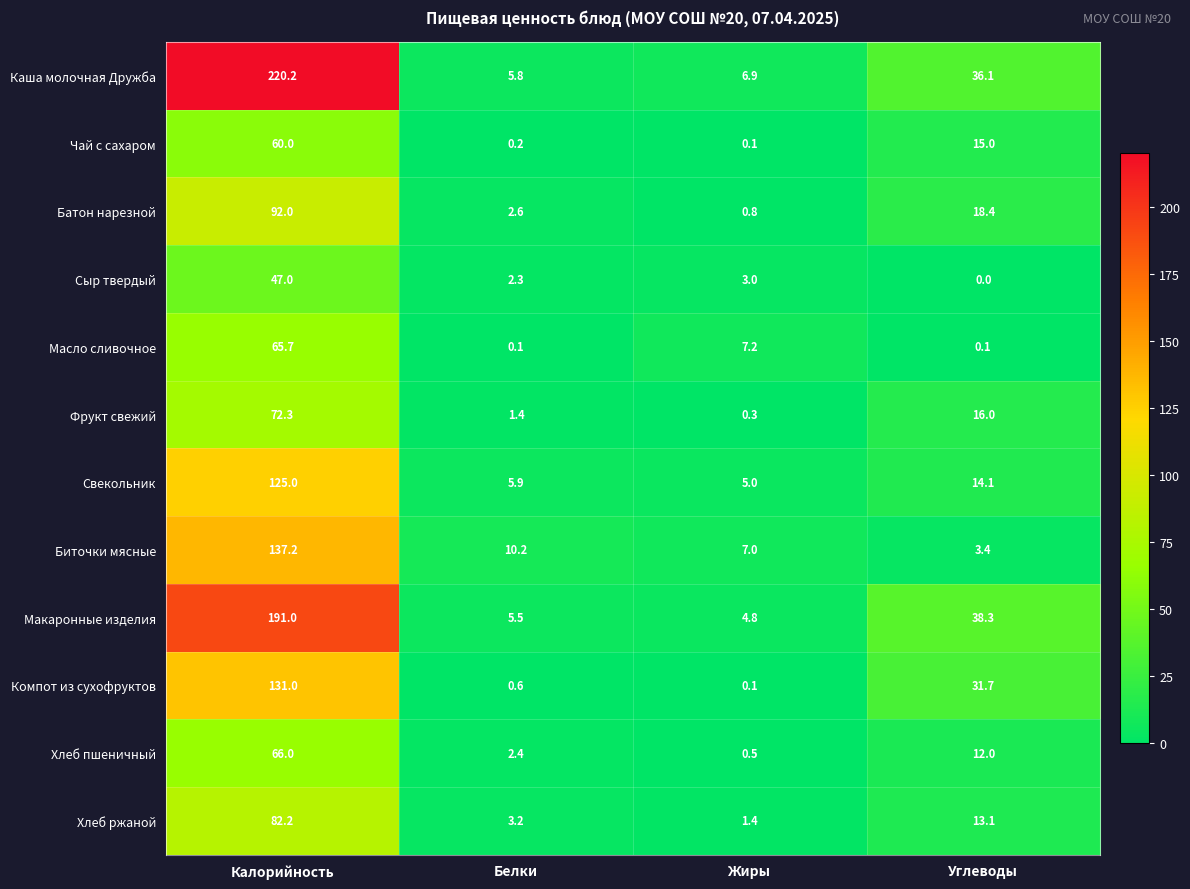

How many distinct data groups are displayed?

12